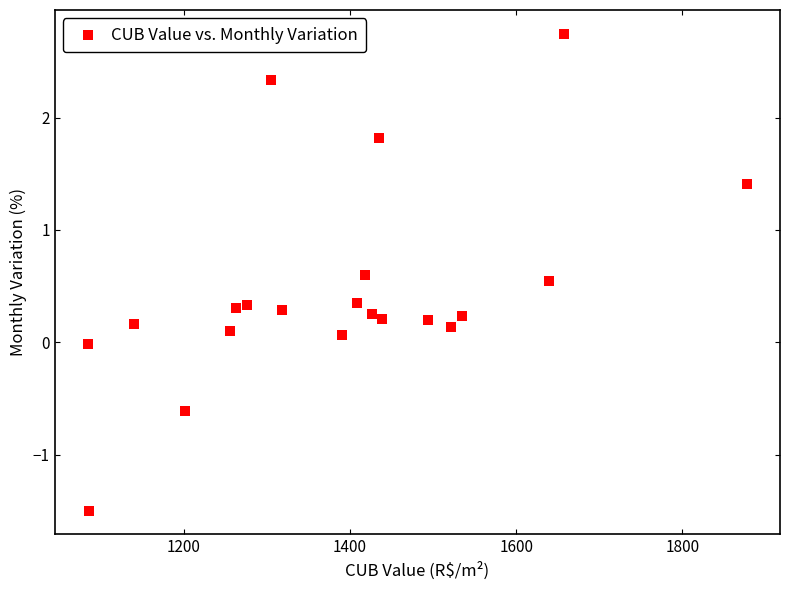

What is the range of X values (max minus min)?

793.9